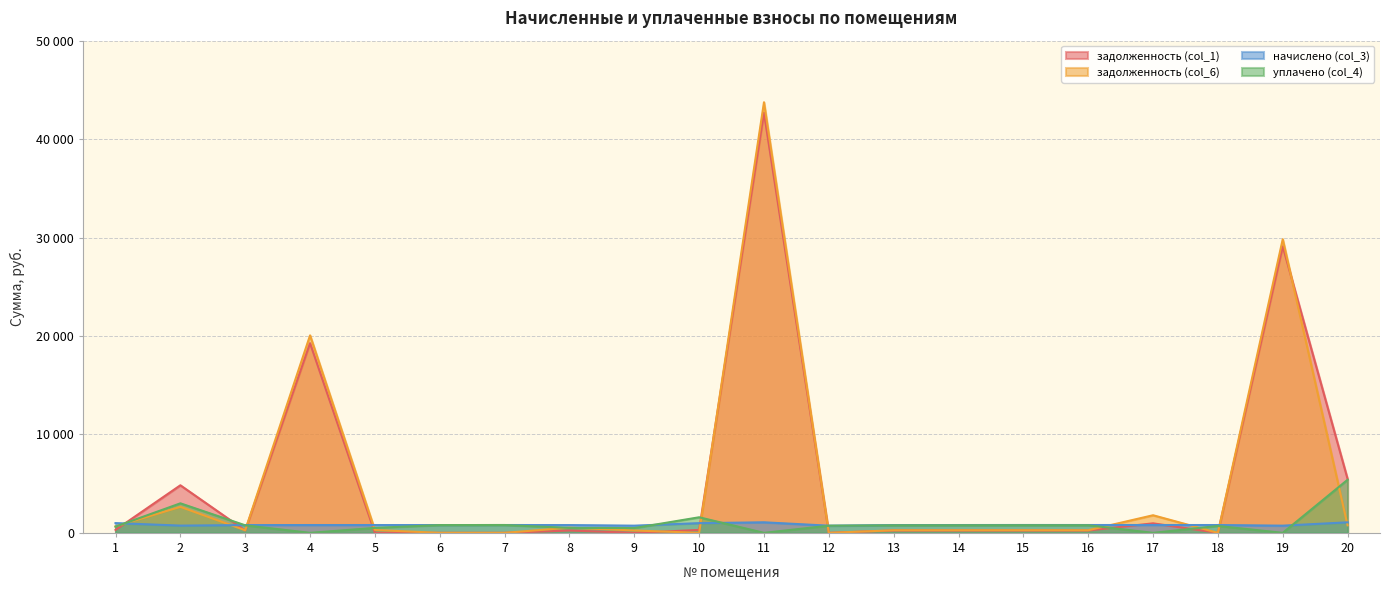

Reading left to right, list all the values displayed in this chart.

задолженность (col_1): 299.7	4833.2	239.1	19267.9	1.5	0.0	0.0	239.1	0.0	298.4	42669.0	0.0	239.1	240.4	241.8	241.1	968.2	0.0	29096.5	5474.9
задолженность (col_6): 660.6	2642.7	263.5	20062.8	290.7	0.0	0.0	527.0	243.7	0.0	43741.4	0.0	263.5	265.0	267.2	265.7	1788.9	0.0	29827.6	766.5
начислено (col_3): 990.9	737.7	790.5	794.9	794.9	790.5	797.1	790.5	731.1	986.5	1072.4	728.9	790.5	794.9	799.3	797.1	797.1	794.9	731.1	1070.2
уплачено (col_4): 630.0	3000.0	766.1	0.0	505.7	790.5	797.1	502.6	487.4	1583.2	0.0	728.9	766.1	770.4	774.6	772.5	0.0	701.8	0.0	5392.7